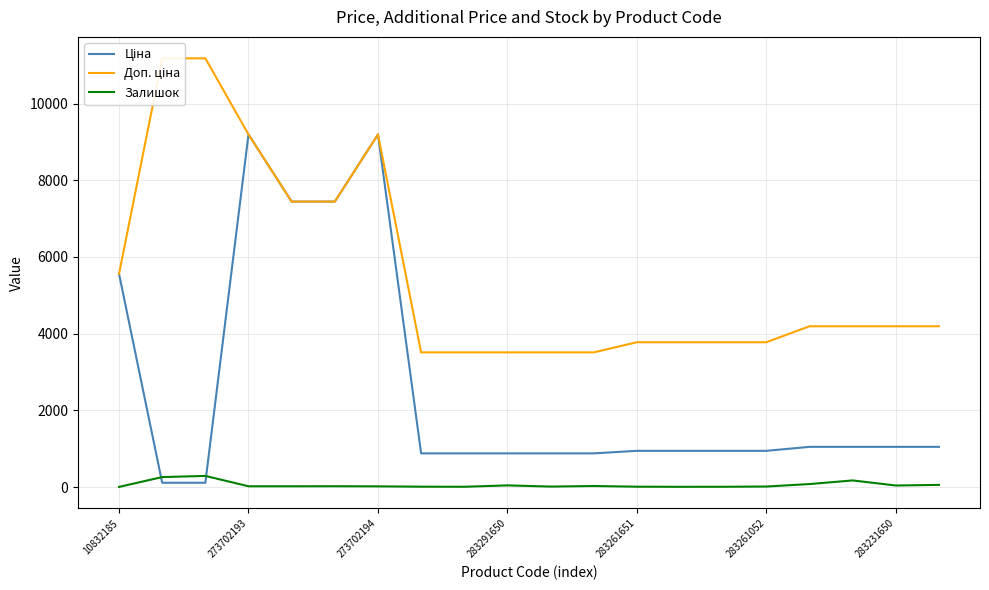

What is the maximum value for Залишок?

290.0